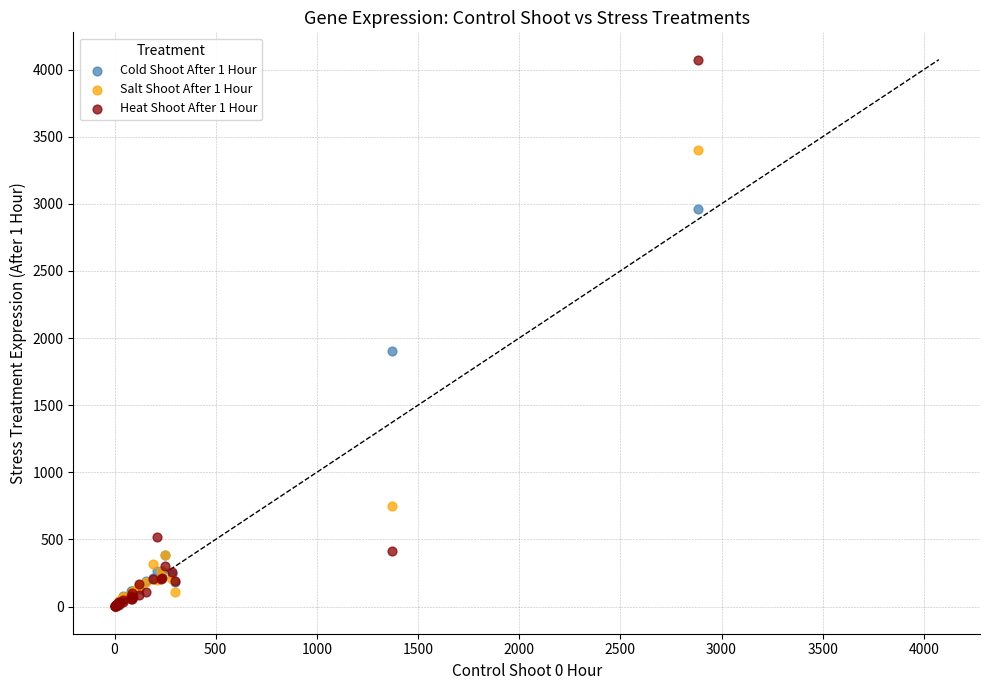

What are all the series names shown in the legend?

Cold Shoot After 1 Hour, Salt Shoot After 1 Hour, Heat Shoot After 1 Hour